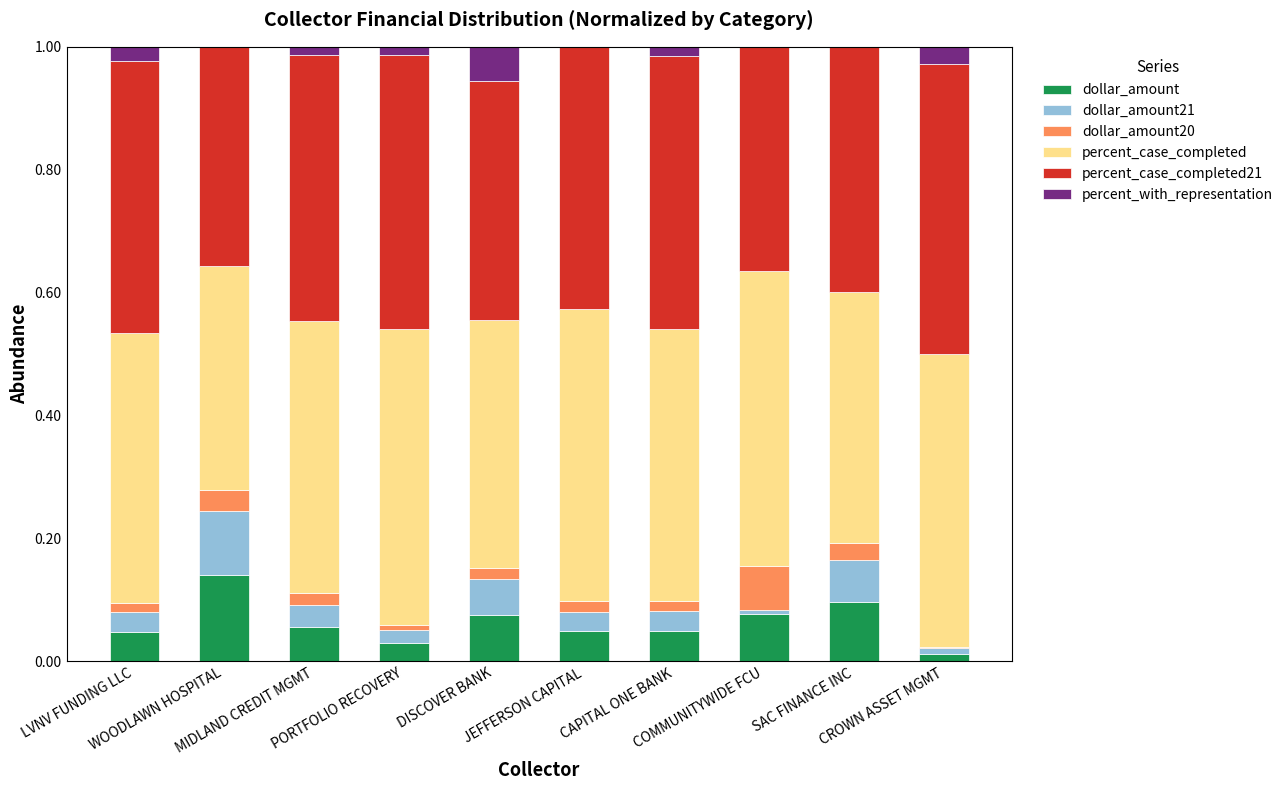

How many distinct data groups are displayed?

6